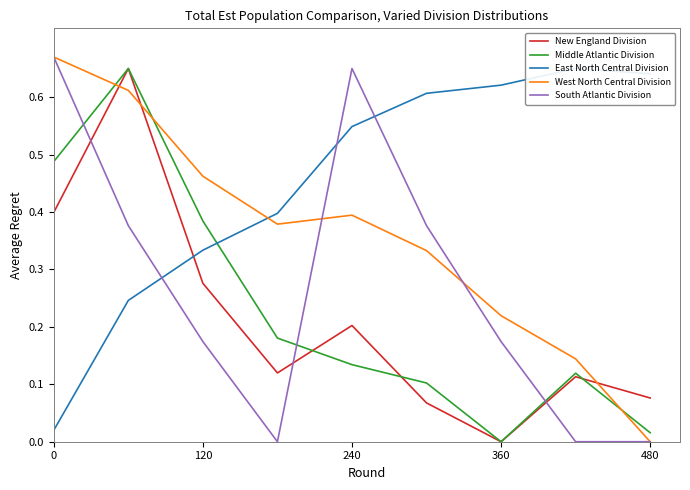

How many times do South Atlantic Division and New England Division cross each other?

3